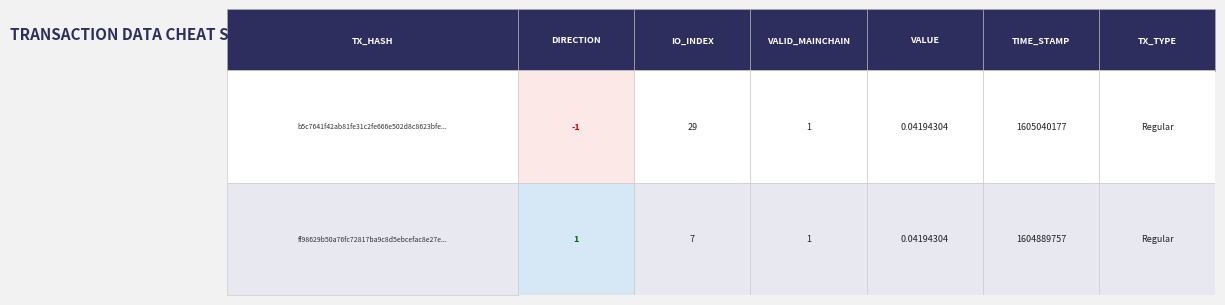

Count the number of data series in this chart.

2